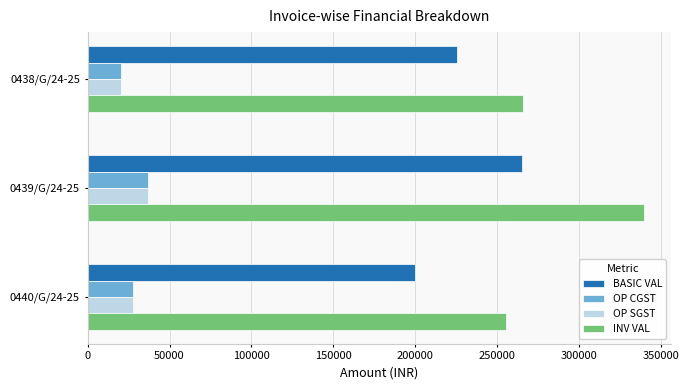

The value of OP SGST at 0439/G/24-25 is 37132.5. True or false?

True